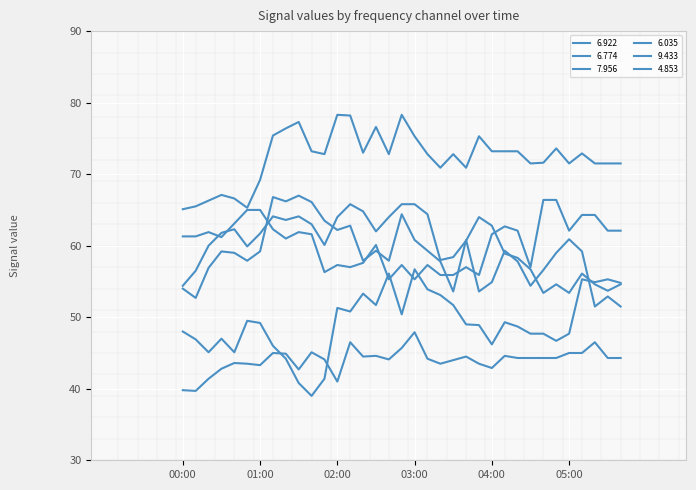

What is the difference between the highest and lowest values at 01:20?

32.2